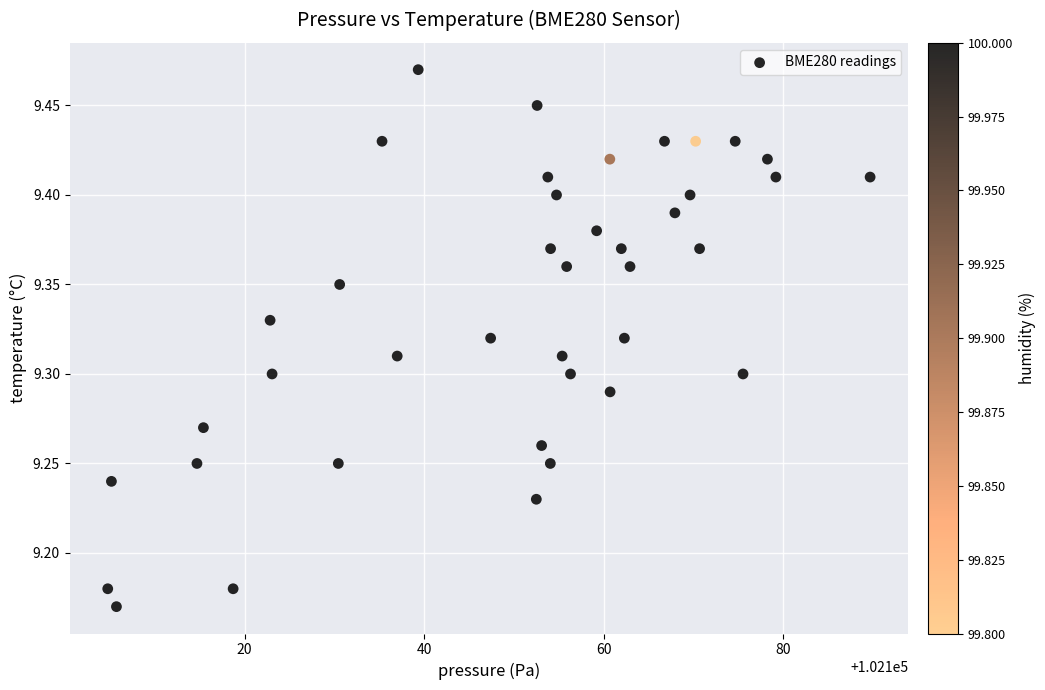

What is the range of Y values (max minus min)?

0.3